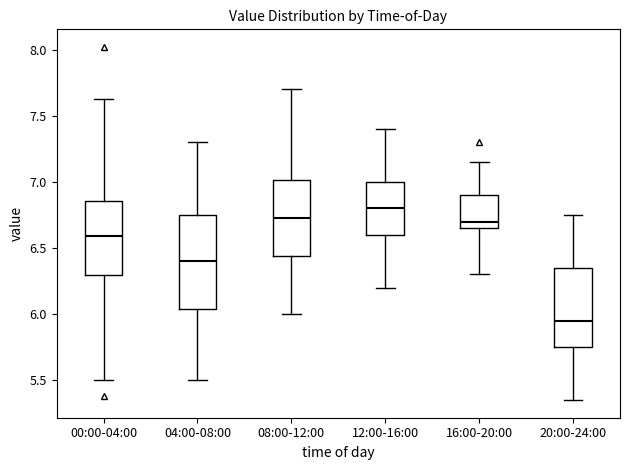

Which box has the lowest median line?

20:00-24:00